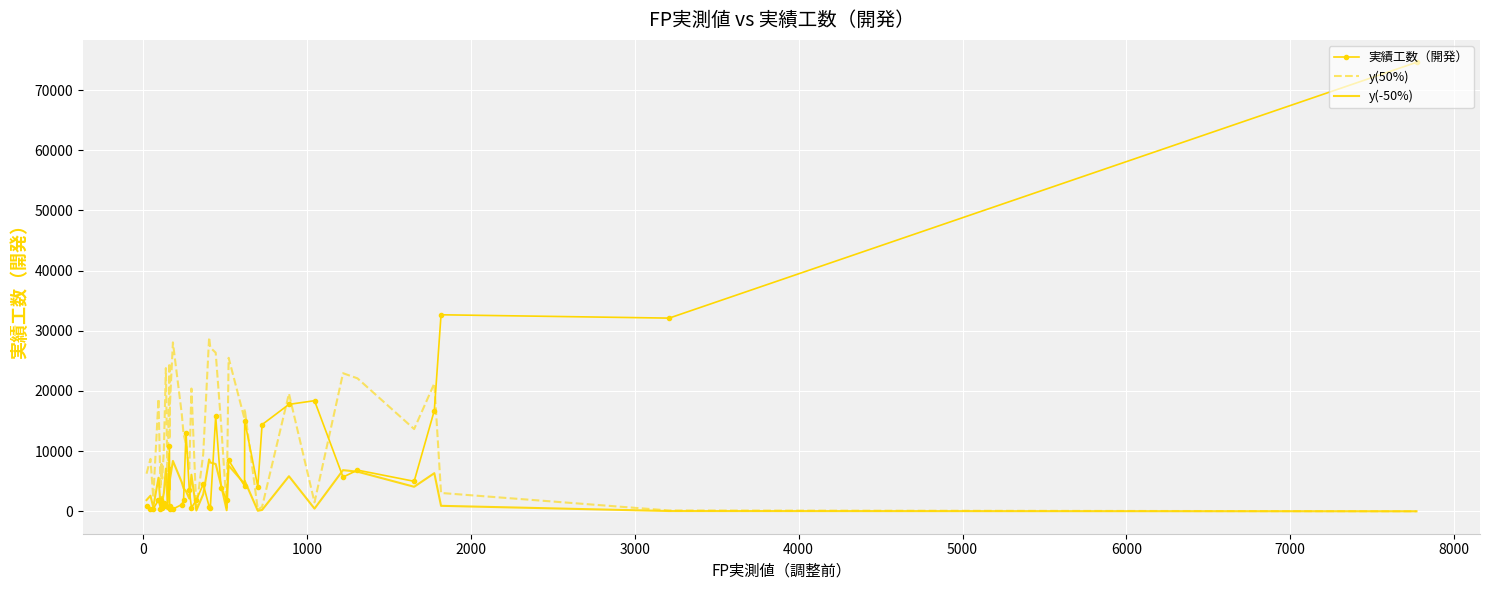

After their last crossing, which series has the higher values: y(50%) or 実績工数（開発）?

実績工数（開発）